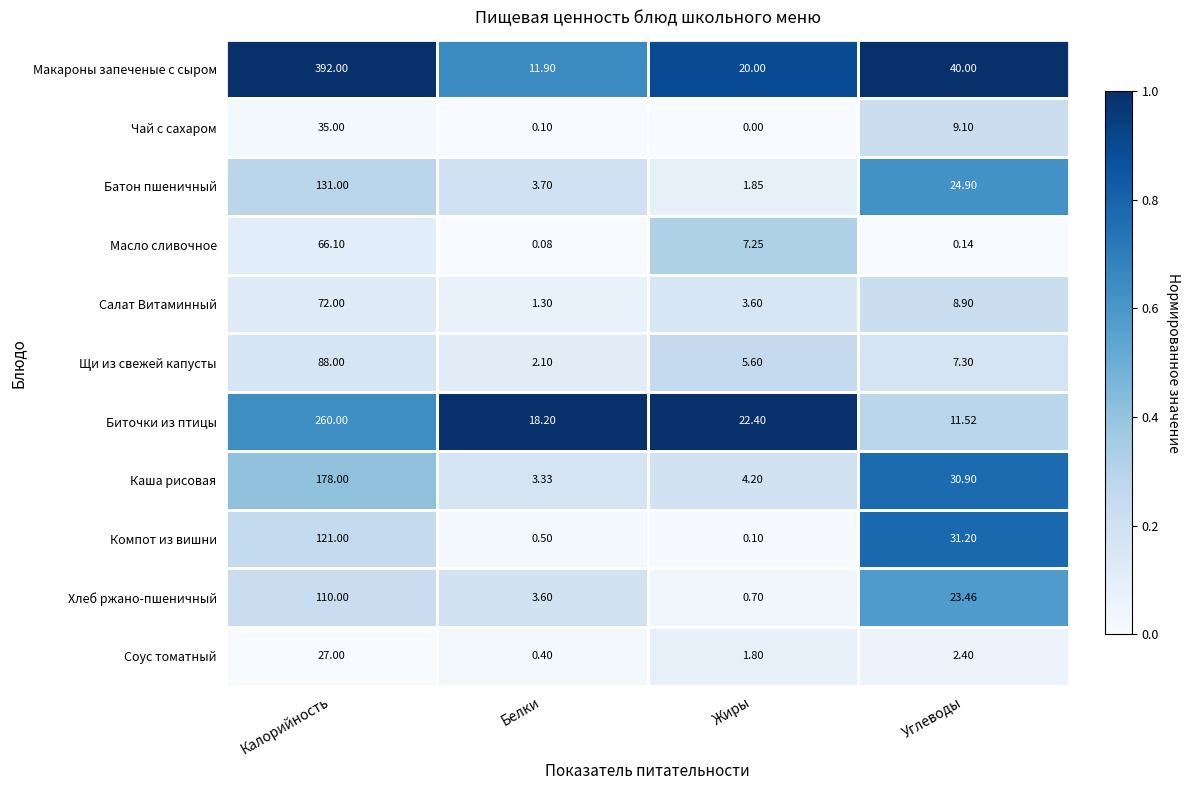

At how many categories does at least one series exceed 0?

4